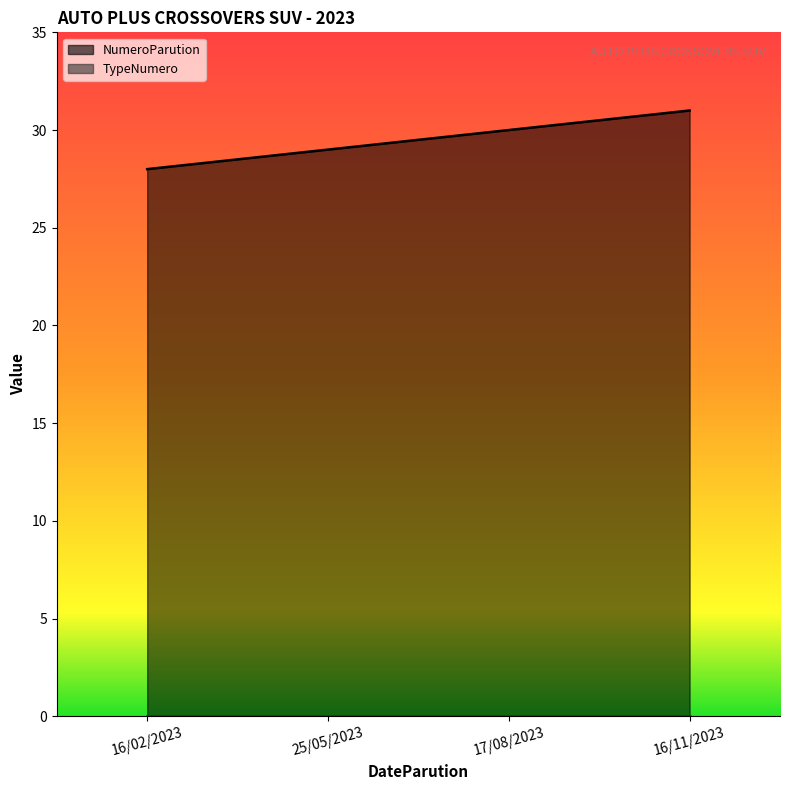

How many data points does each series have?

4